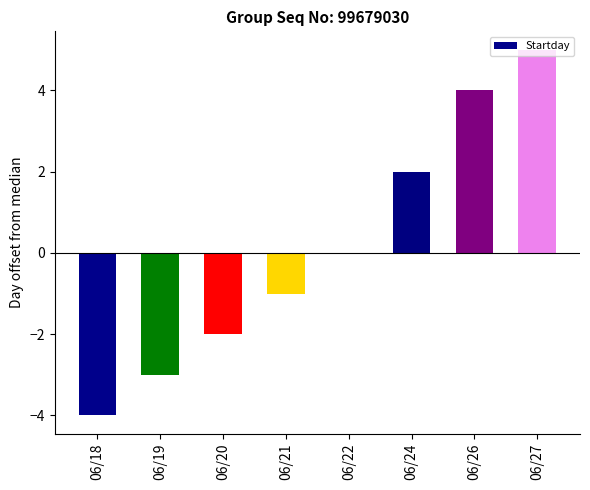

What is the difference between the values at 06/22 and 06/24?

2